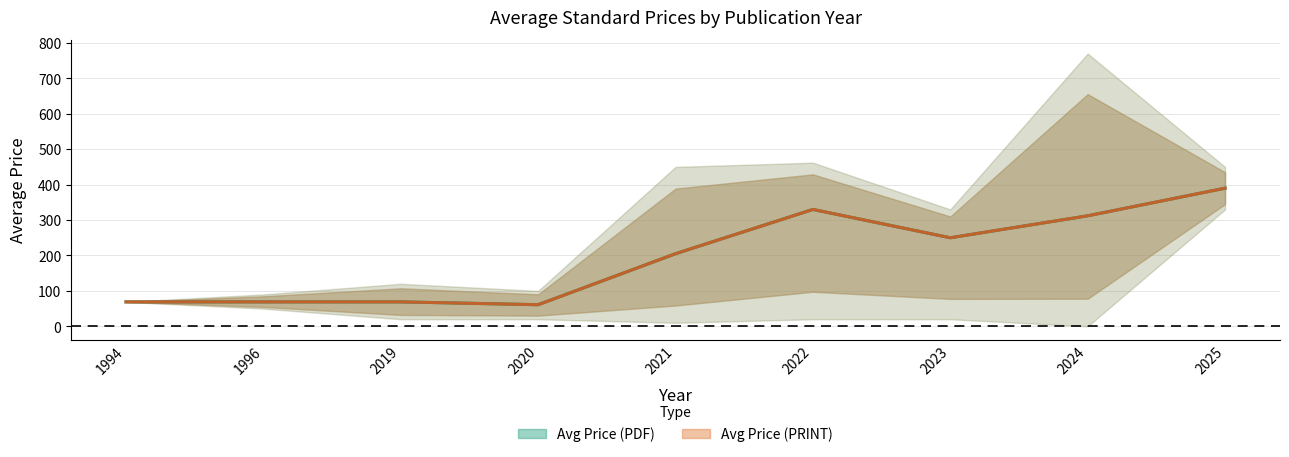

What is the highest value of the print_upper series?

770